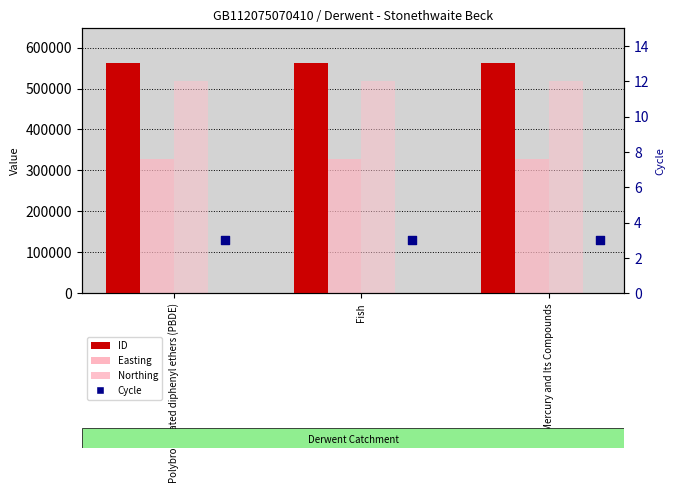

Is the value of Cycle at Polybrominated diphenyl ethers (PBDE) greater than the value of ID at Polybrominated diphenyl ethers (PBDE)?

No